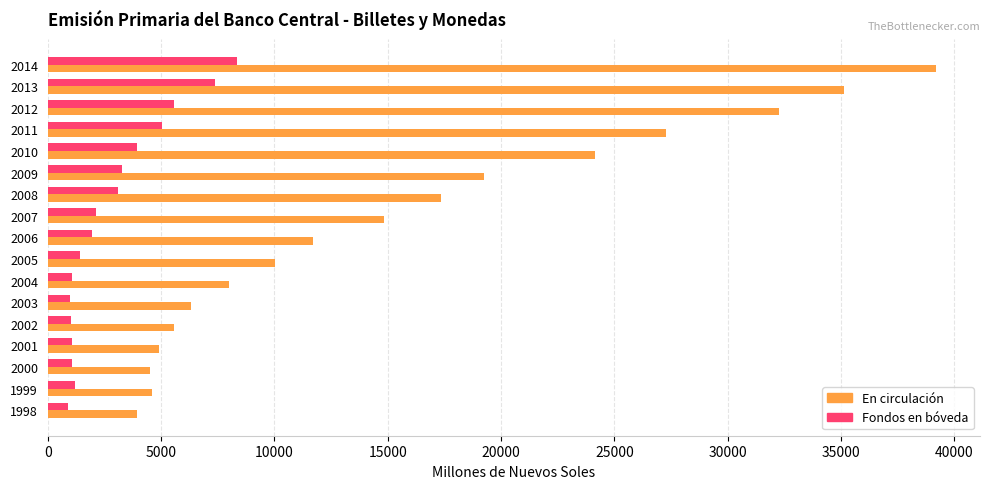

Rank the series by their maximum value, from highest to lowest.

En circulación, Fondos en bóveda